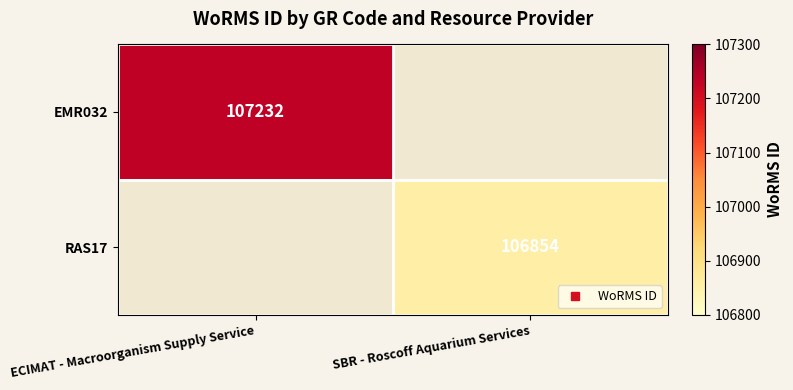

What is the smallest value displayed?

106854.0